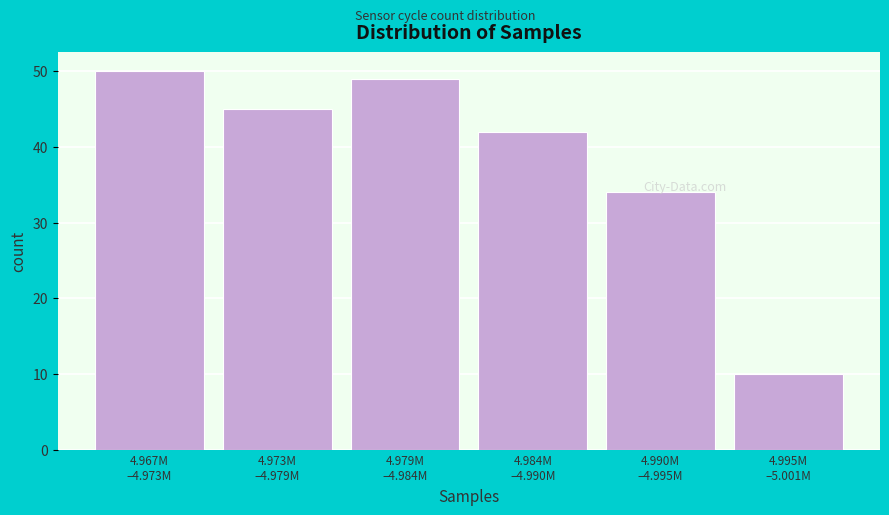

Reading left to right, extract all data points from this chart.

50	45	49	42	34	10